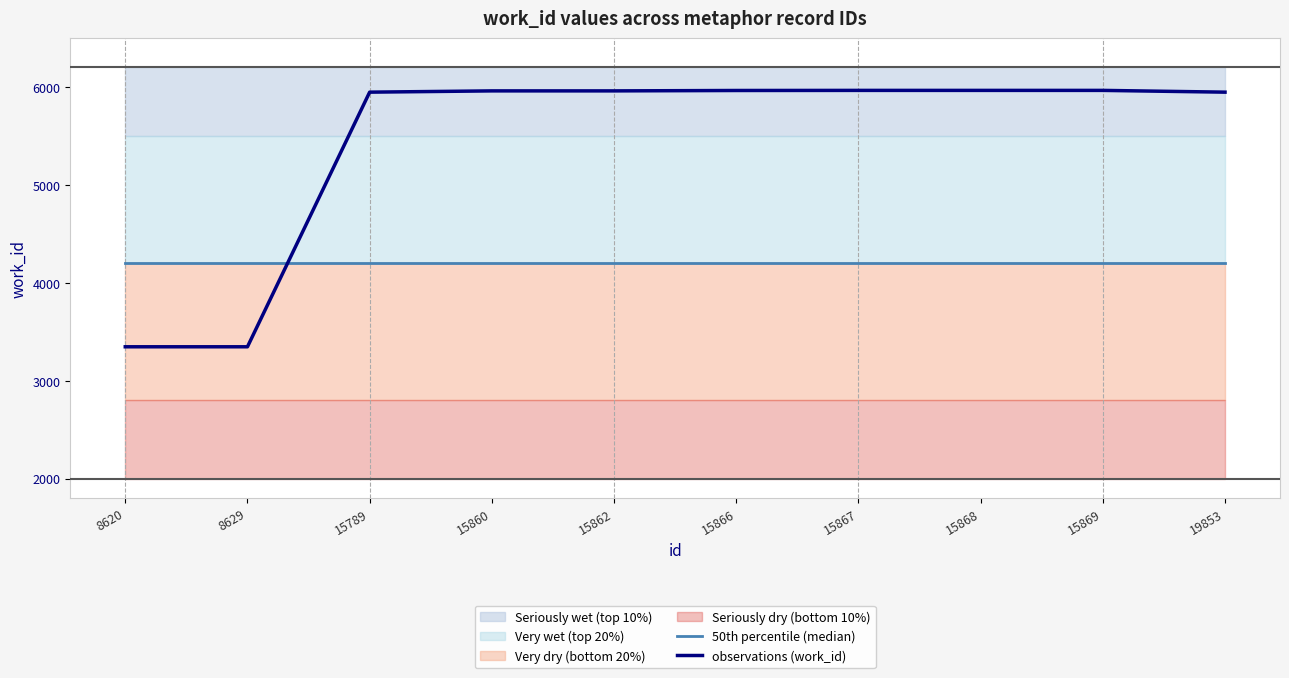

Reading left to right, extract all data points from this chart.

50th percentile (median): 4200	4200	4200	4200	4200	4200	4200	4200	4200	4200
observations (work_id): 3347	3347	5948	5961	5961	5965	5966	5966	5966	5948